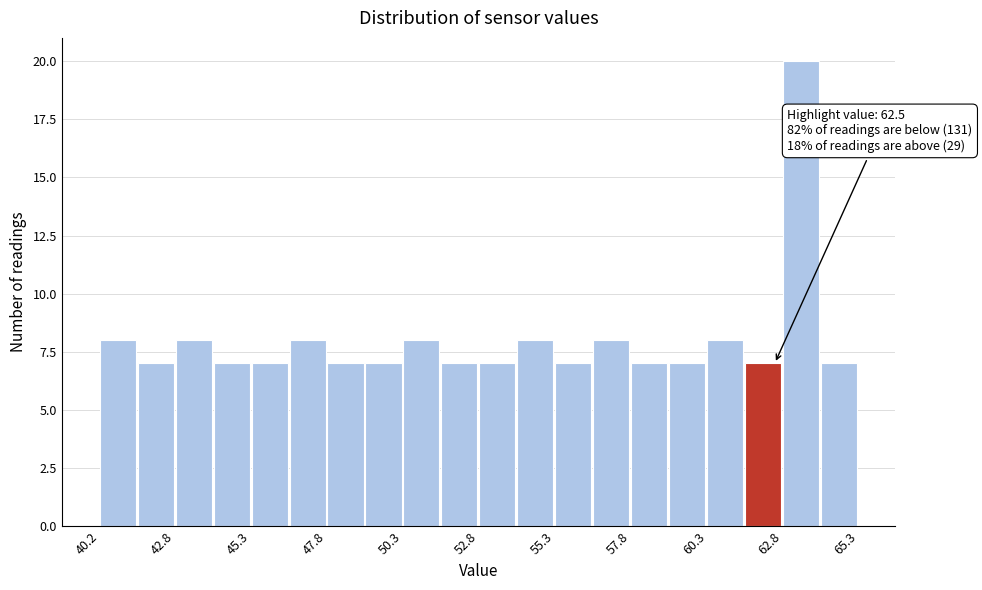

Around what value on the x-axis is the tallest bar? Give the approximate position of its centre, as read against the axis.

63.5